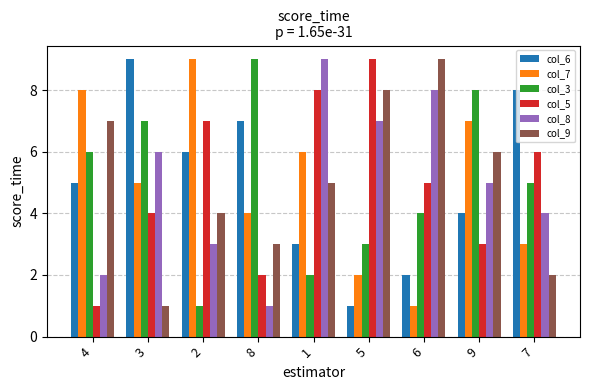

What is the difference between the maximum and minimum values in the col_6 series?

8